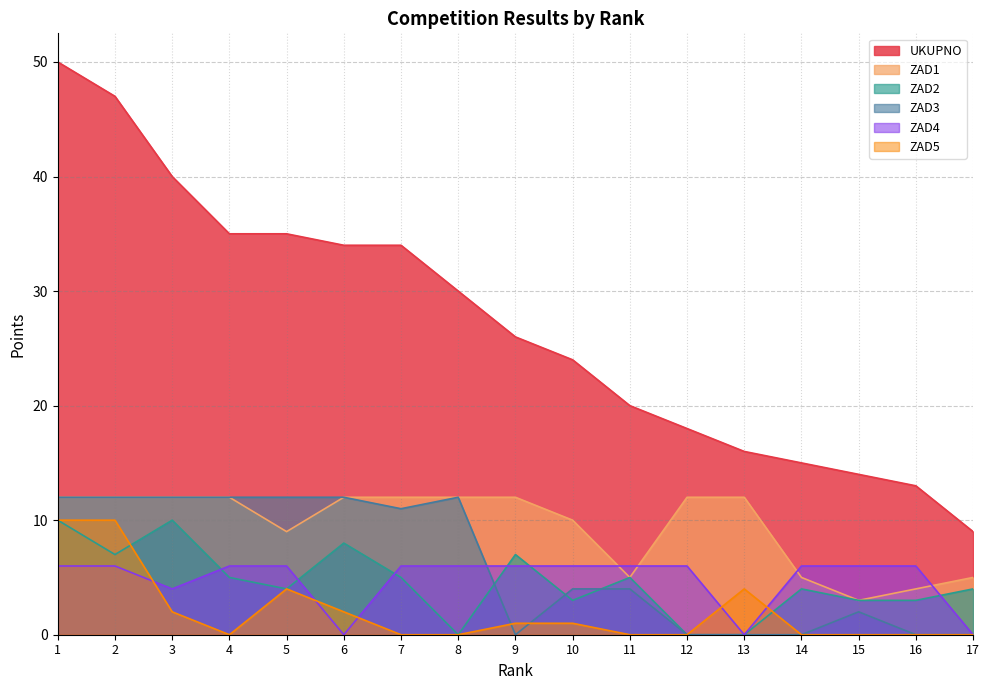

Reading right to left, what are all the values shown in this chart?

UKUPNO: 17=9	16=13	15=14	14=15	13=16	12=18	11=20	10=24	9=26	8=30	7=34	6=34	5=35	4=35	3=40	2=47	1=50
ZAD1: 17=5	16=4	15=3	14=5	13=12	12=12	11=5	10=10	9=12	8=12	7=12	6=12	5=9	4=12	3=12	2=12	1=12
ZAD2: 17=4	16=3	15=3	14=4	13=0	12=0	11=5	10=3	9=7	8=0	7=5	6=8	5=4	4=5	3=10	2=7	1=10
ZAD3: 17=0	16=0	15=2	14=0	13=0	12=0	11=4	10=4	9=0	8=12	7=11	6=12	5=12	4=12	3=12	2=12	1=12
ZAD4: 17=0	16=6	15=6	14=6	13=0	12=6	11=6	10=6	9=6	8=6	7=6	6=0	5=6	4=6	3=4	2=6	1=6
ZAD5: 17=0	16=0	15=0	14=0	13=4	12=0	11=0	10=1	9=1	8=0	7=0	6=2	5=4	4=0	3=2	2=10	1=10